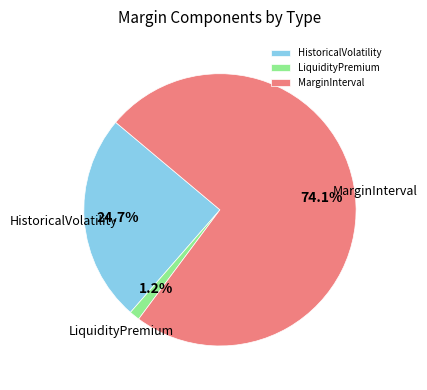

What percentage do MarginInterval and LiquidityPremium together represent?

75.3%